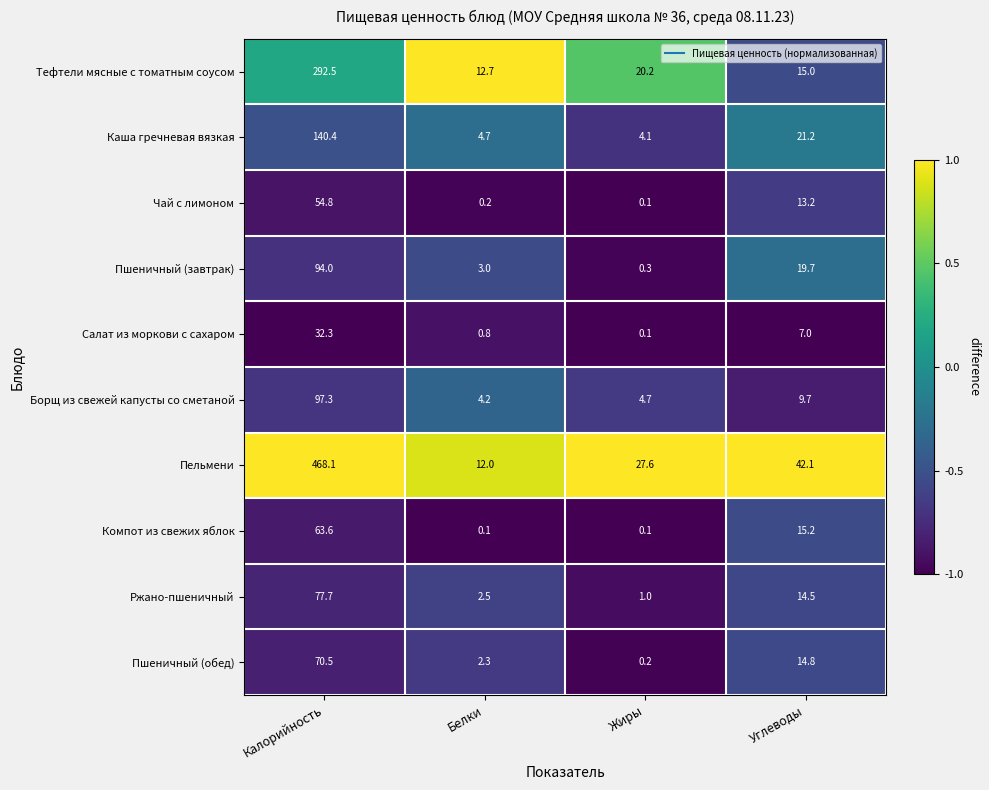

Is the value of Пшеничный (завтрак) at Калорийность greater than the value of Борщ из свежей капусты со сметаной at Калорийность?

No